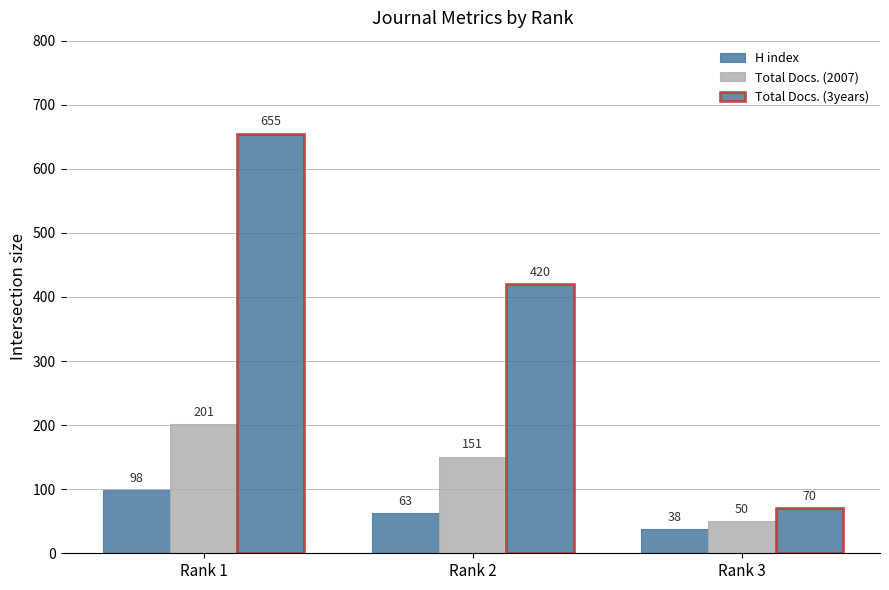

Does the chart contain stacked bars?

No